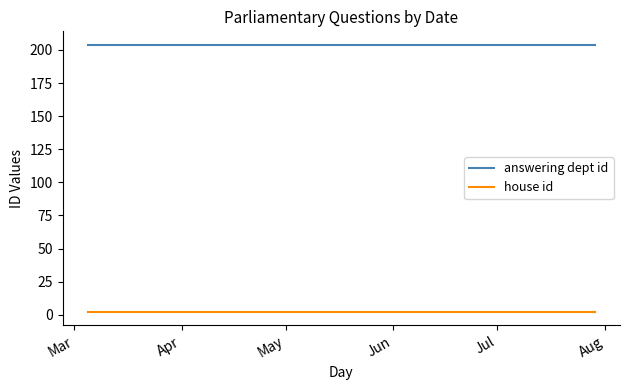

True or false: house id and answering dept id cross at least once.

False